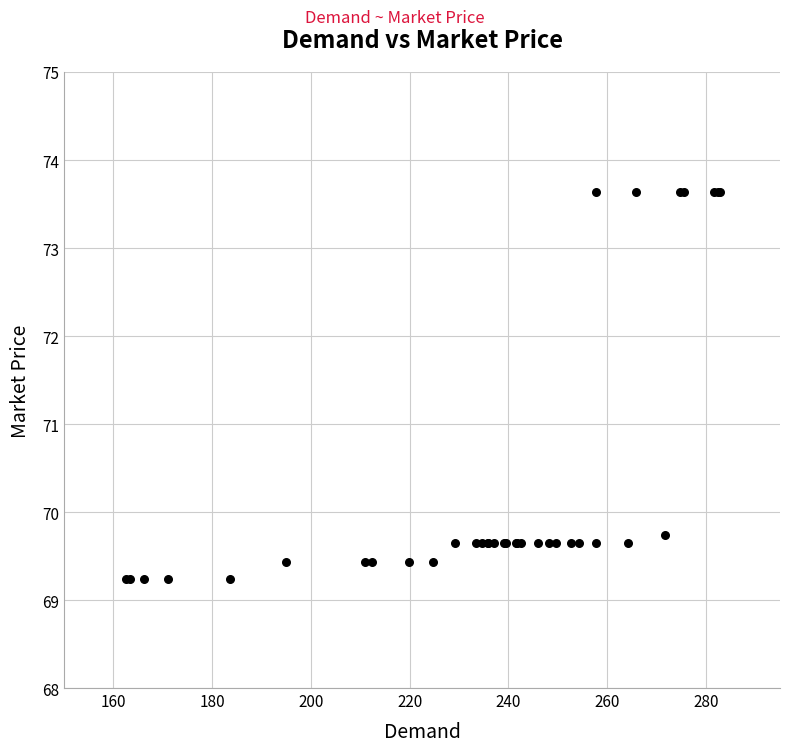

What Y value in the scatter plot is closest to 71?

69.7